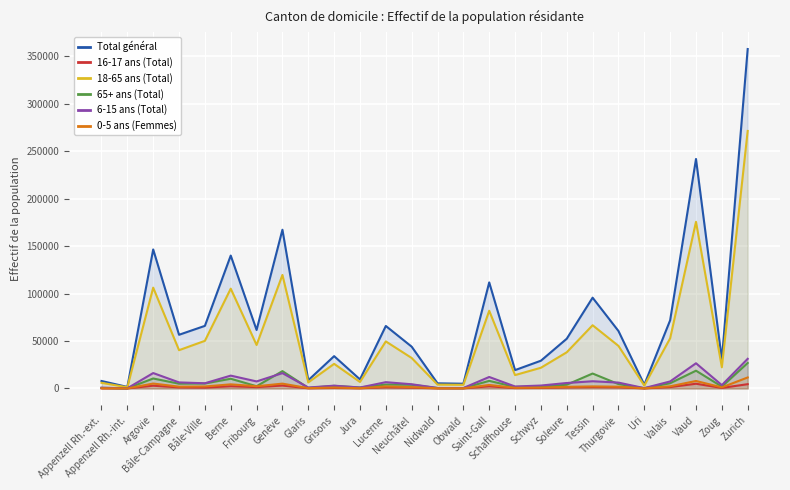

How many data points does each series have?

26